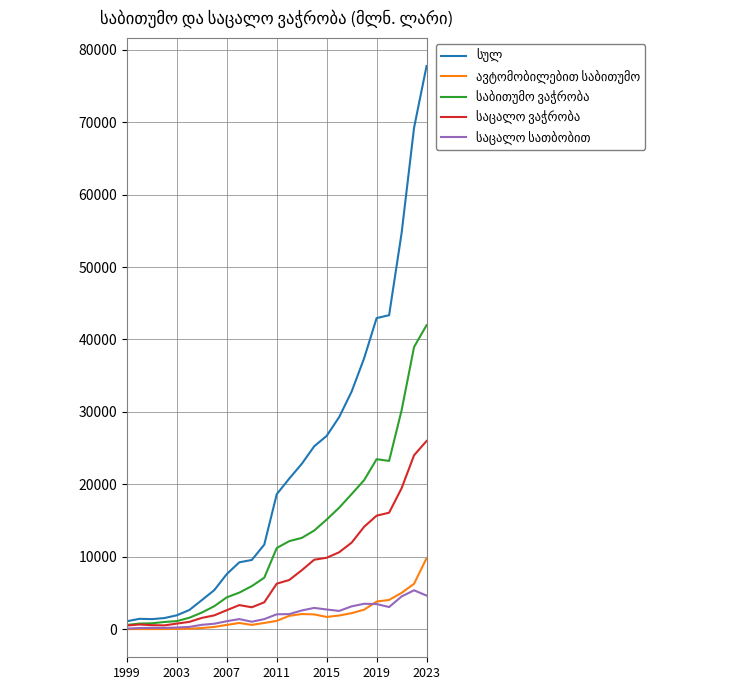

What is the maximum value shown in the chart?

77760.5